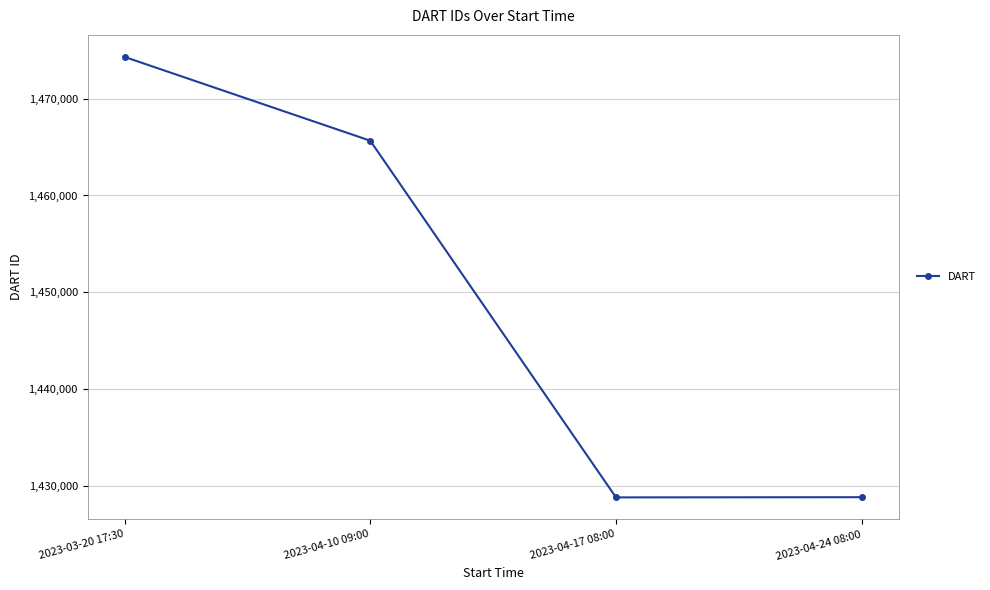

True or false: the data shows 971025 at 2023-03-20 17:30.

False